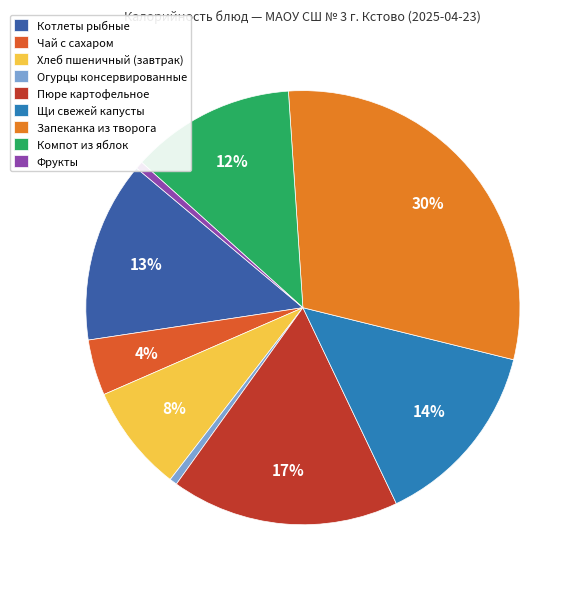

What percentage do Компот из яблок and Фрукты together represent?

12.8%